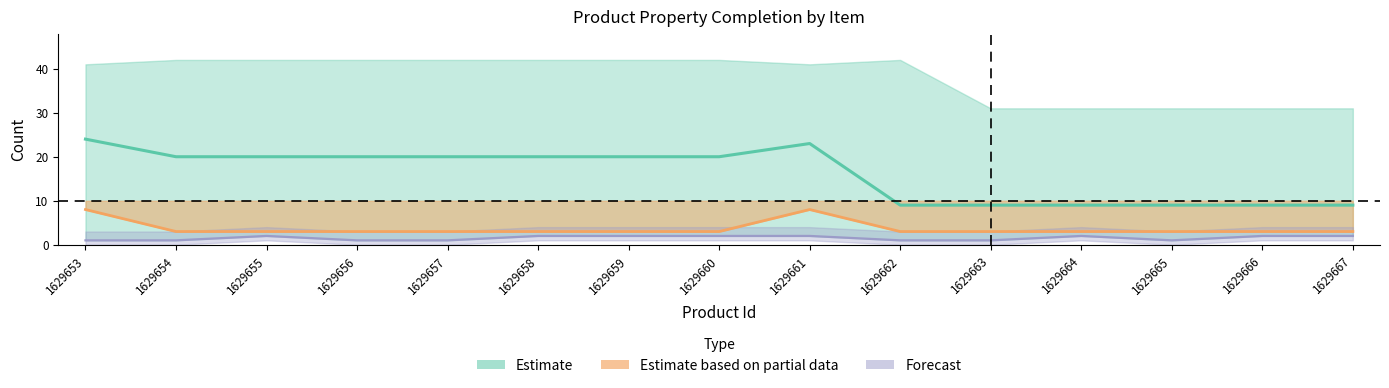

Reading right to left, extract all data points from this chart.

Заполнено свойств: 9	9	9	9	9	9	23	20	20	20	20	20	20	20	24
Всего изображений: 2	2	1	2	1	1	2	2	2	2	1	1	2	1	1
Заполнено обязательных свойств: 3	3	3	3	3	3	8	3	3	3	3	3	3	3	8